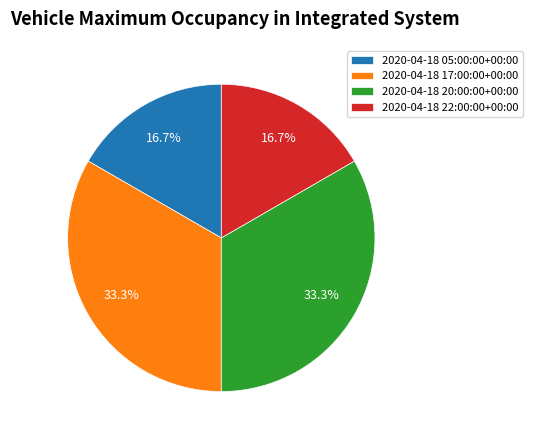

Is 2020-04-18 20:00:00+00:00 the majority of the pie?

No